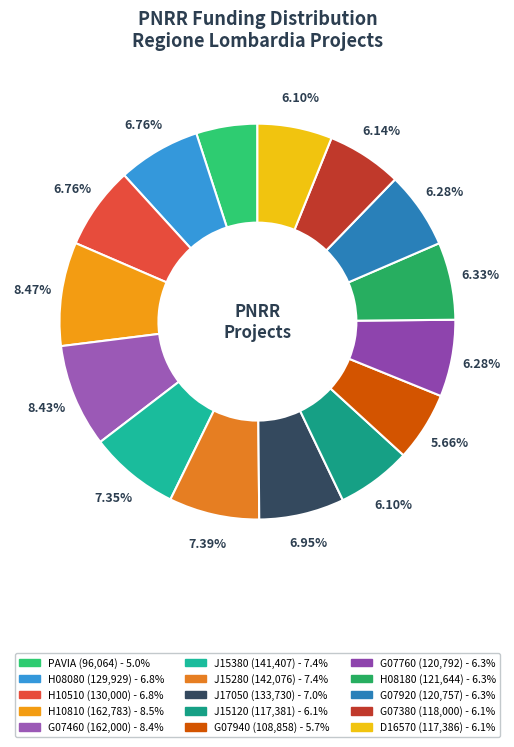

Count the number of slices in the pie.

15